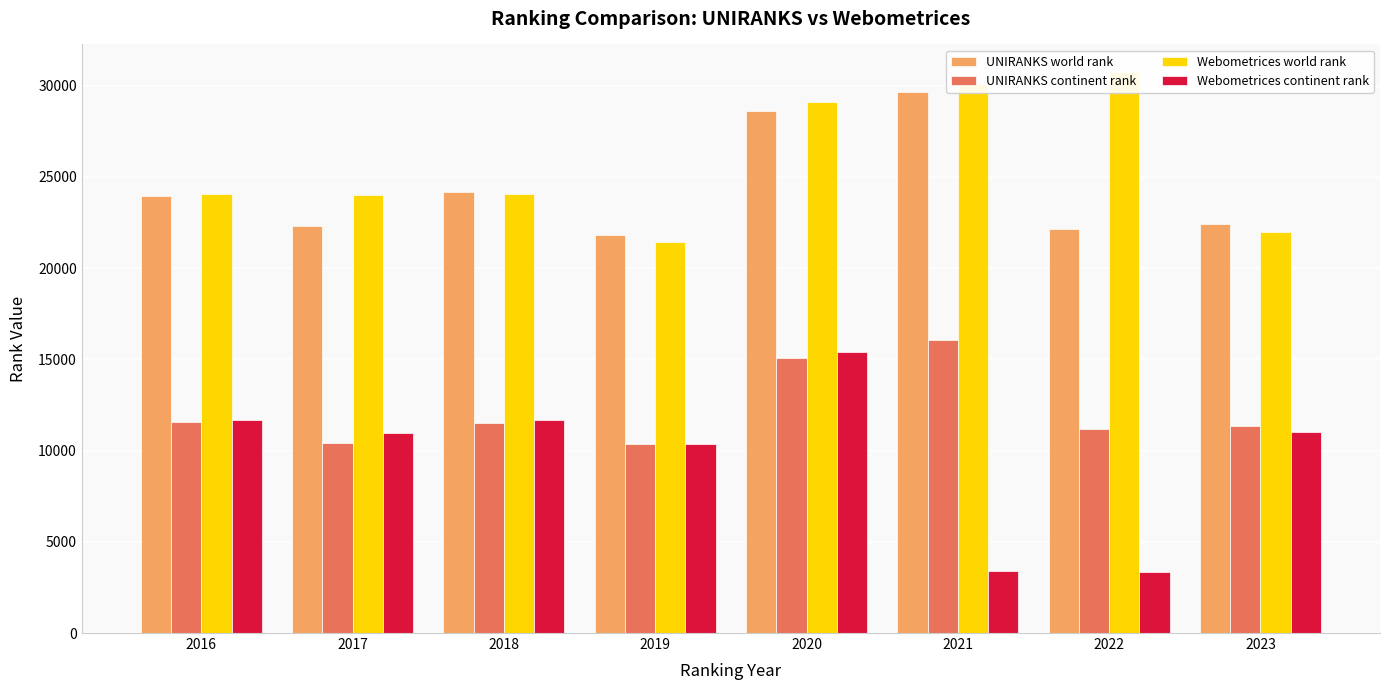

What is the difference between the second highest and second lowest values in the Webometrices world rank series?

8124